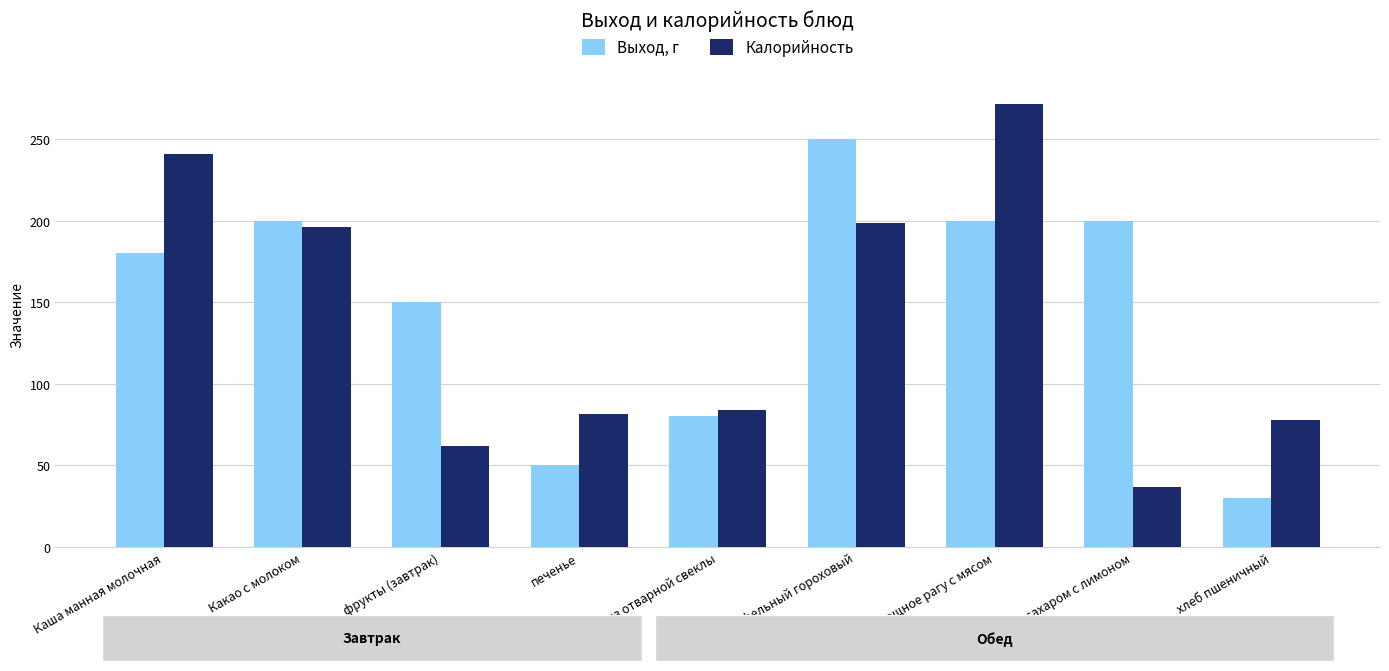

Rank the series by their average value, from lowest to highest.

Калорийность, Выход, г